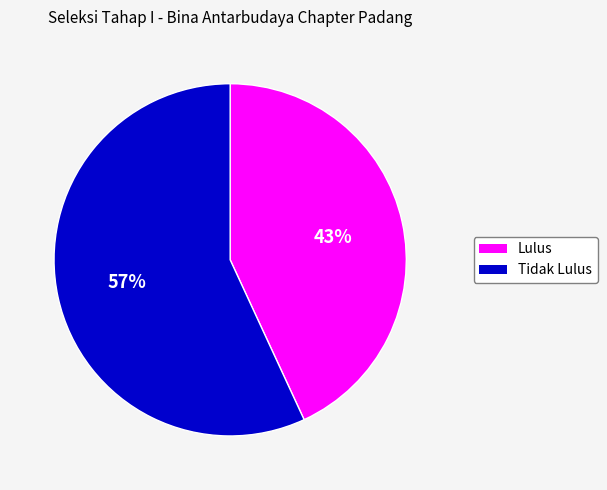

What percentage is the Lulus slice, to the nearest percent?

43%